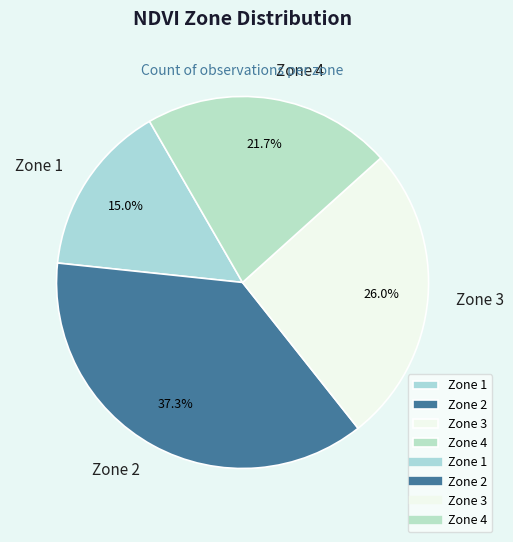

How many segments does this pie chart have?

4